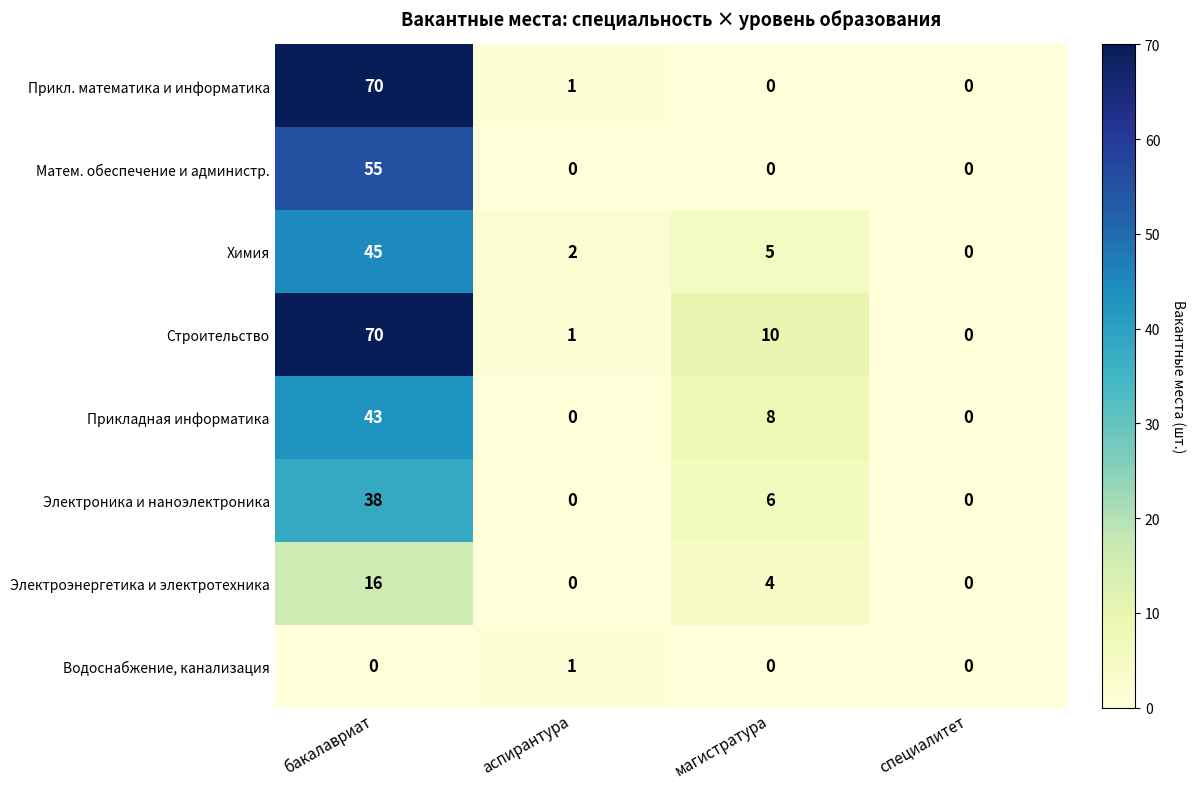

Where is Химия nearest to the value 22?

магистратура